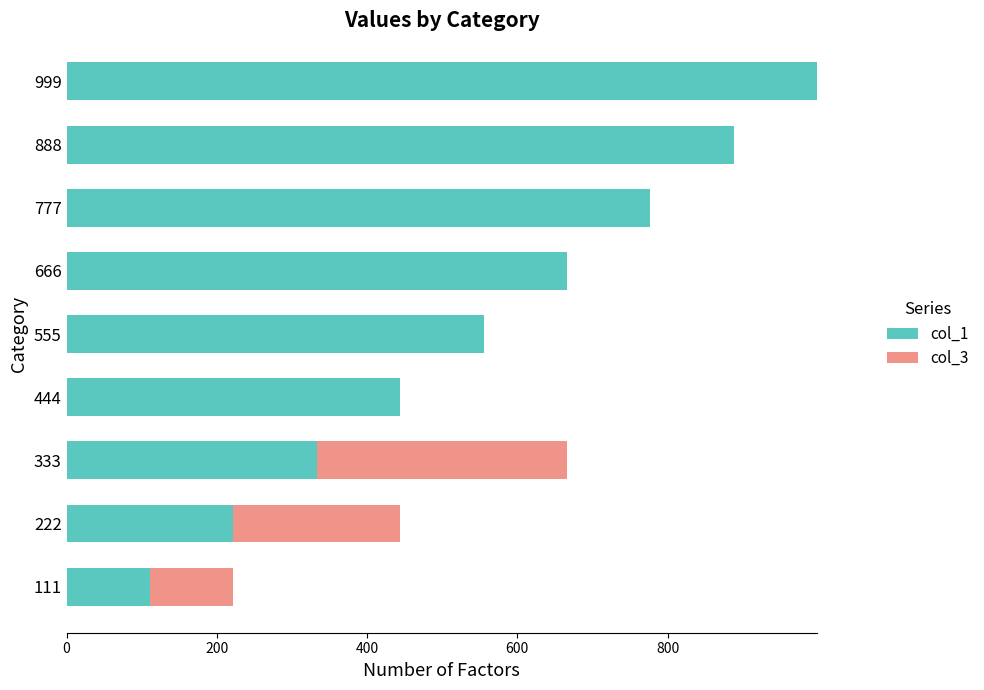

The value of col_1 at 555 is 803. True or false?

False